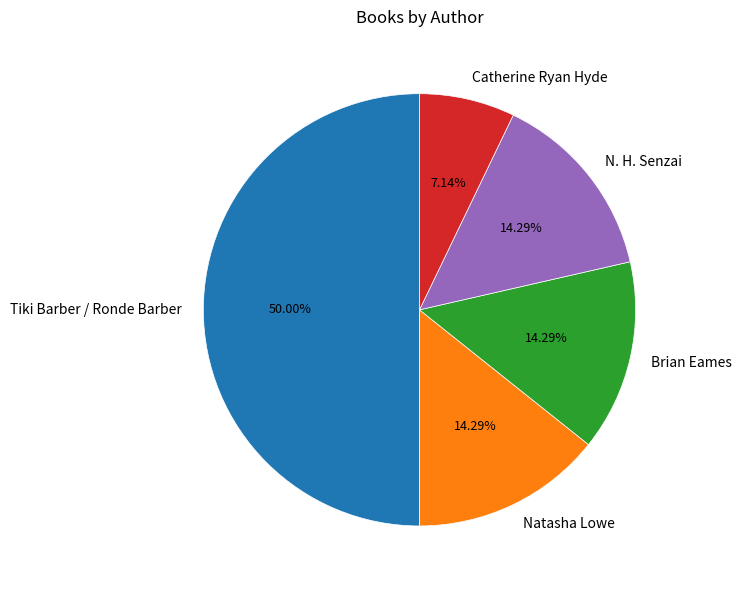

Does Natasha Lowe account for over 50% of the chart?

No